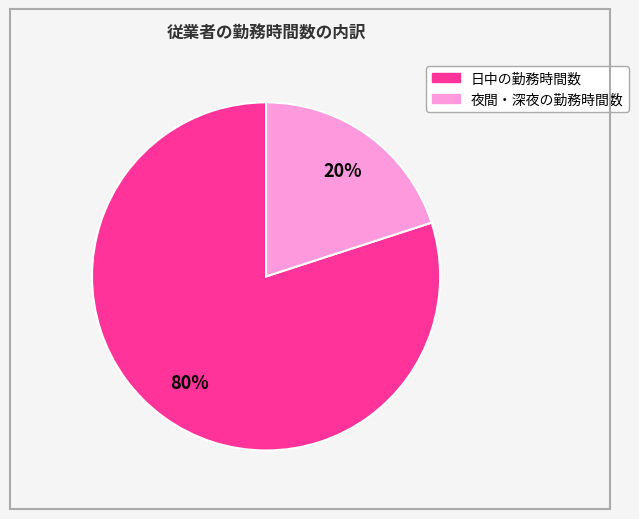

Does 夜間・深夜の勤務時間数 account for over 50% of the chart?

No